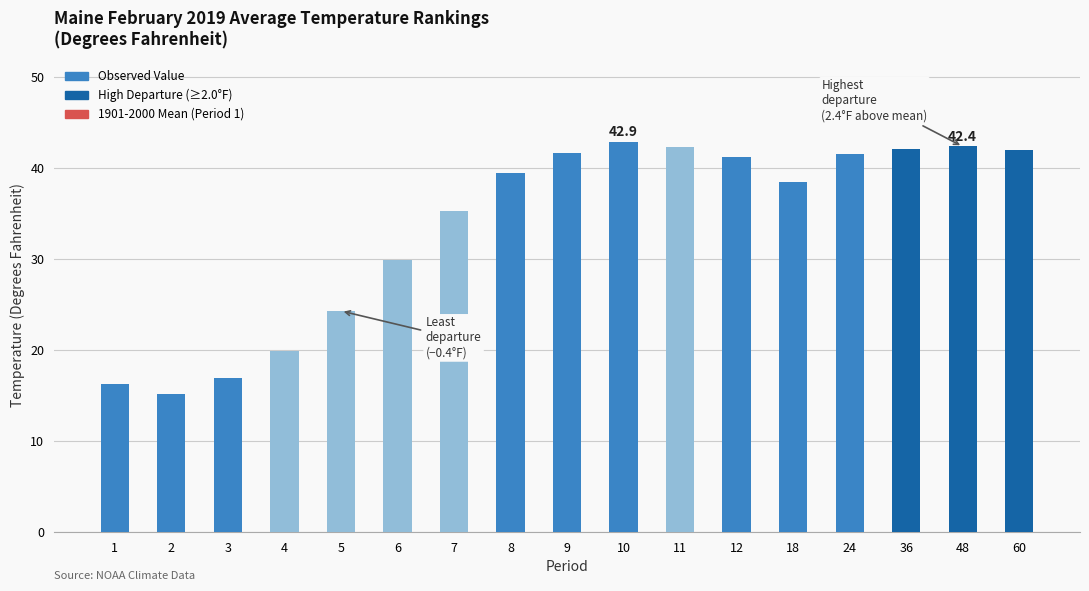

Reading left to right, list all the values displayed in this chart.

1=16.3	2=15.2	3=16.9	4=19.9	5=24.3	6=29.9	7=35.3	8=39.5	9=41.7	10=42.9	11=42.3	12=41.2	18=38.5	24=41.6	36=42.1	48=42.4	60=42.0